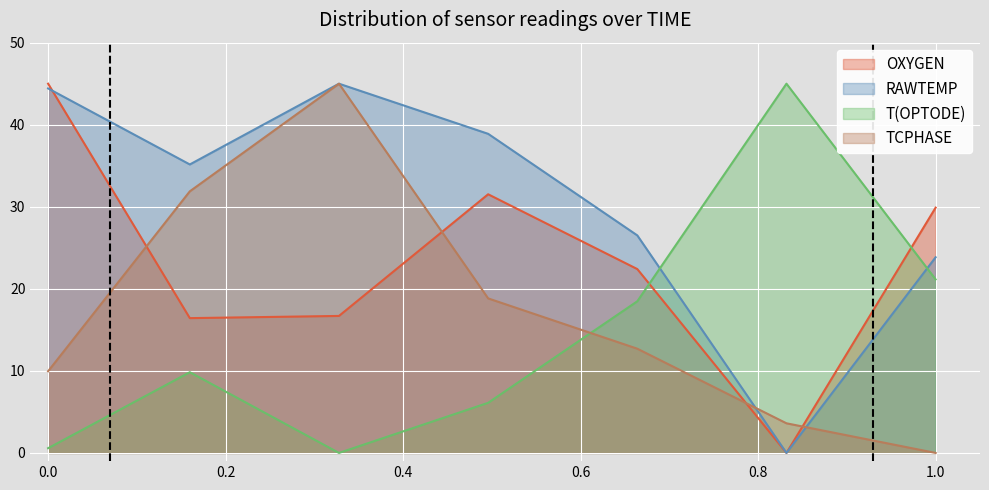

What is the sum of all T(OPTODE) values?

101.2